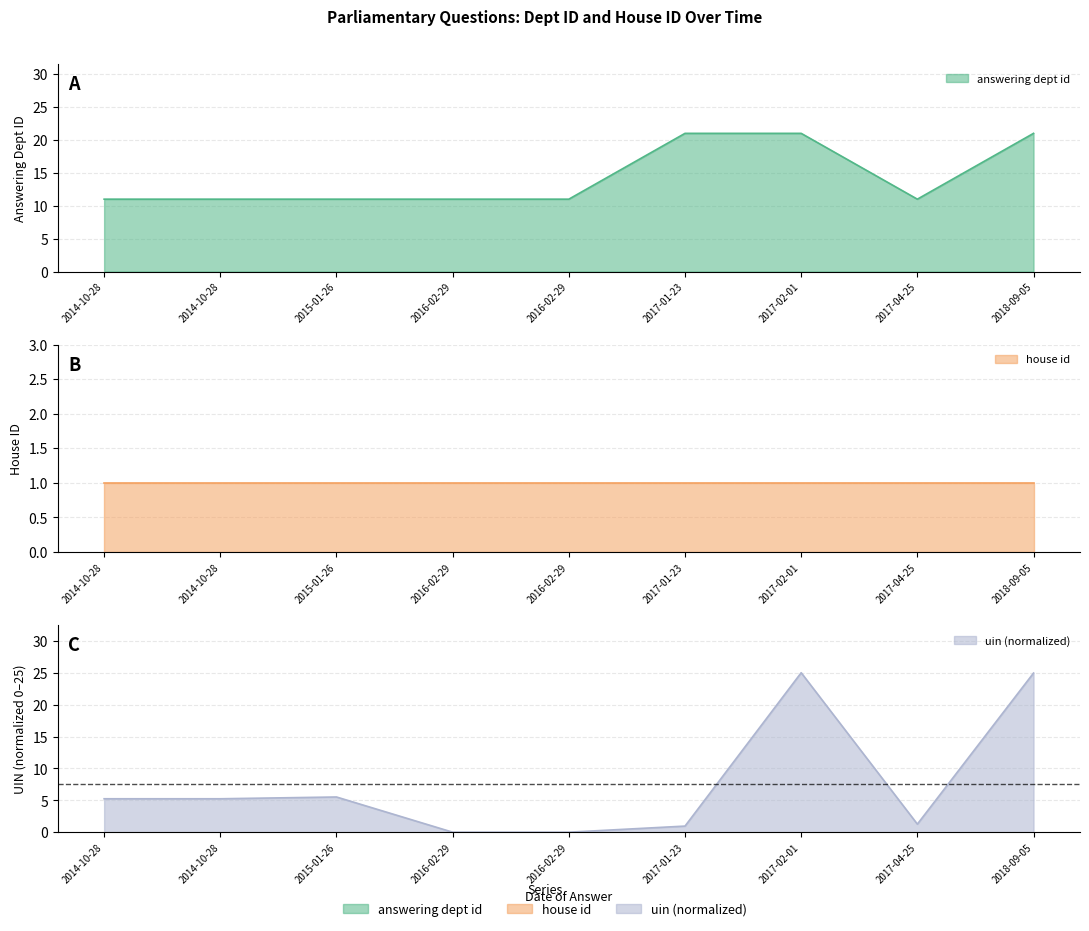

What is the spread (max minus min) of values at 2017-01-23?

20.0